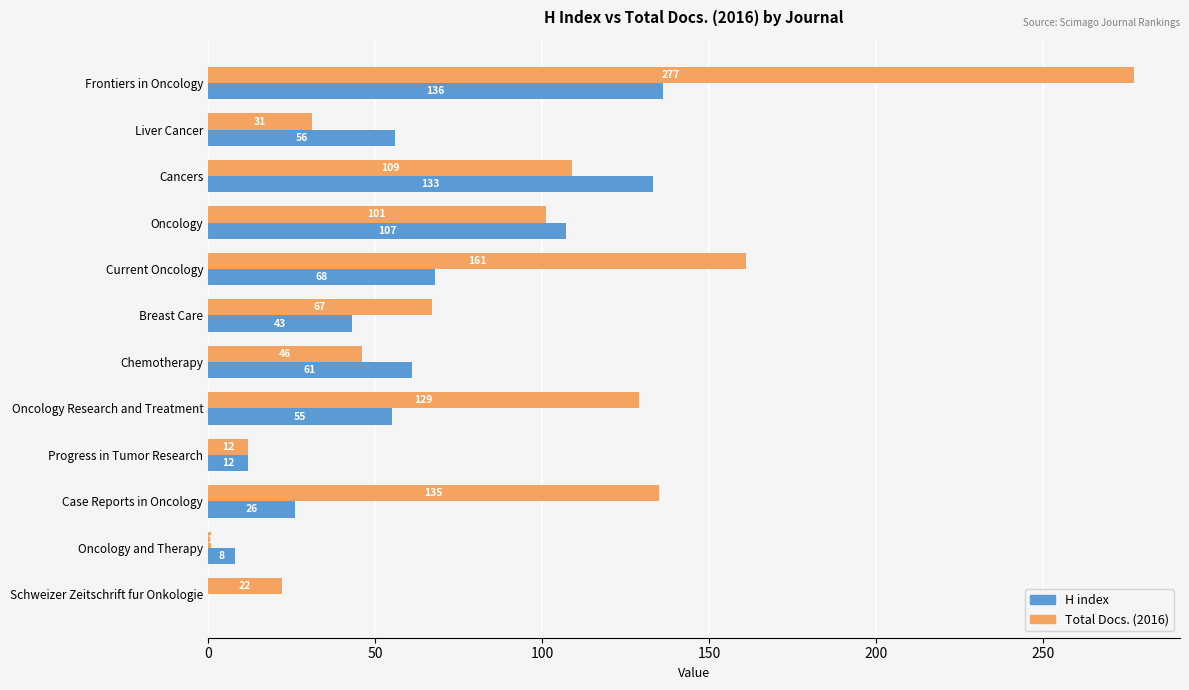

What is the sum of the H index values at Current Oncology and Oncology and Therapy?

76